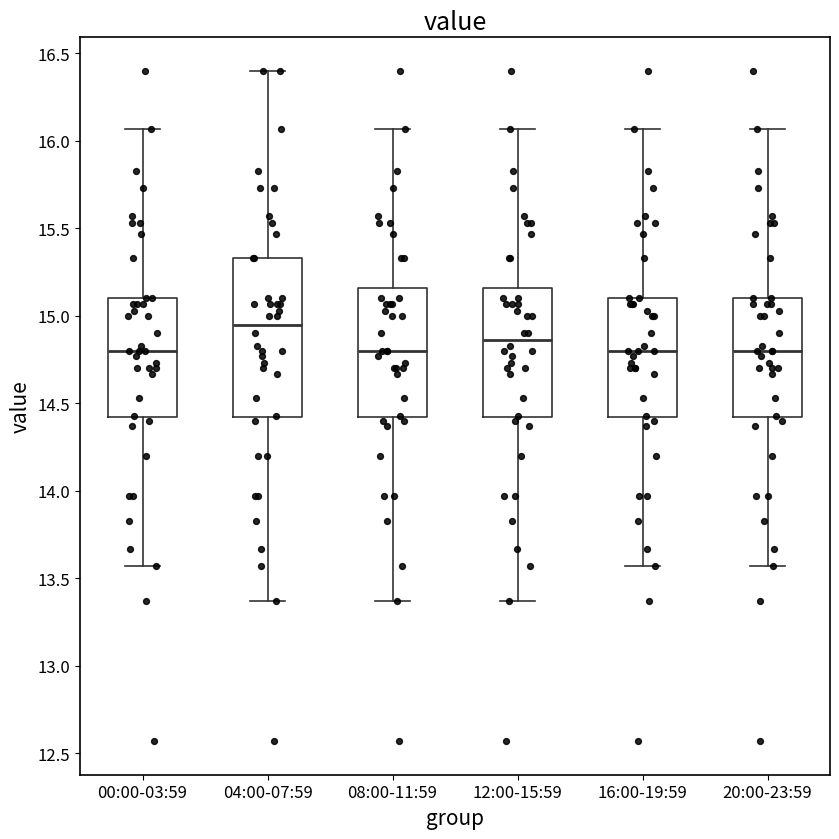

Which box has the highest median line?

04:00-07:59